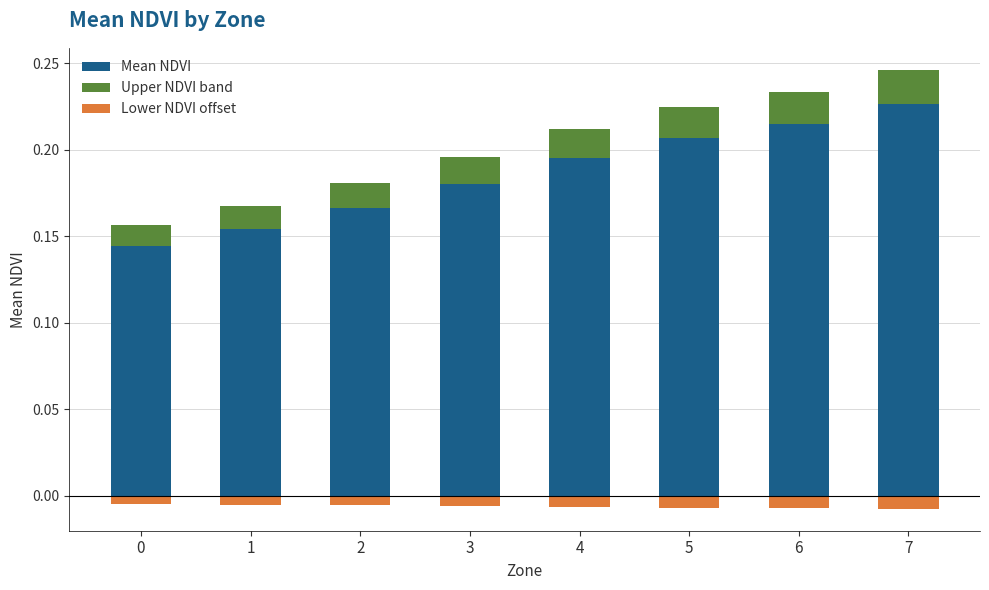

What is the total value across all series at 5?

0.2